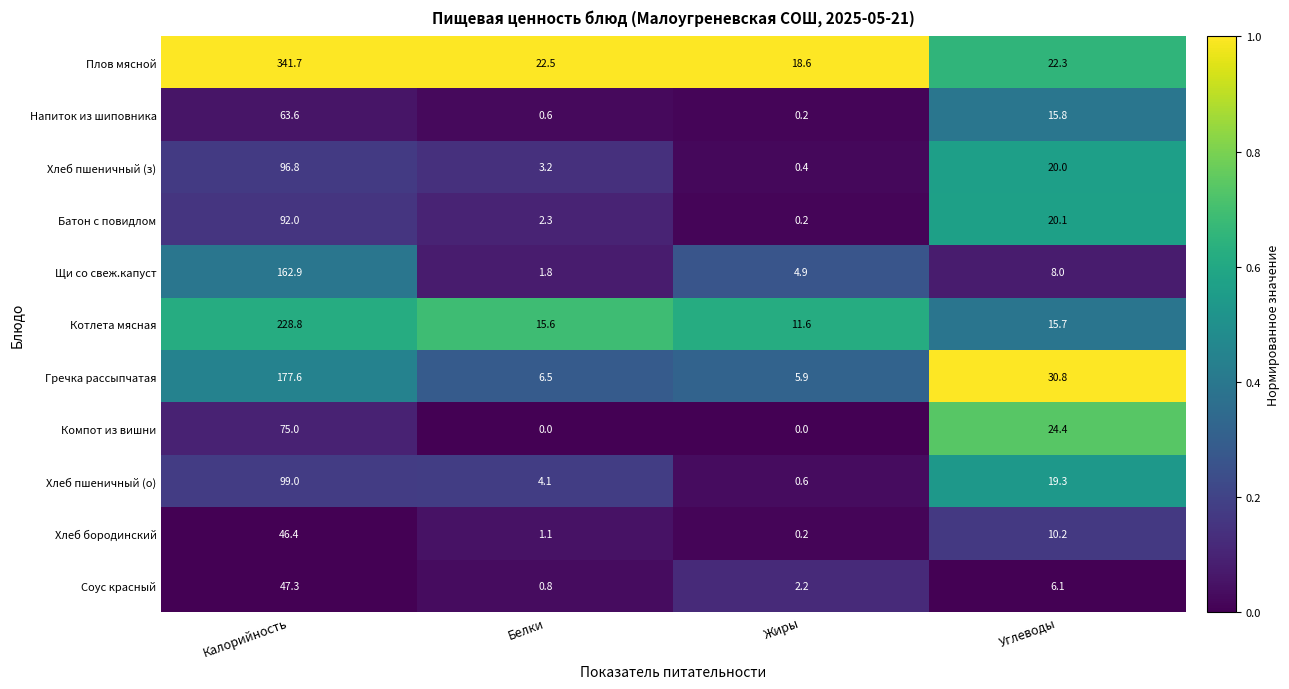

At which label is Батон с повидлом closest to 46?

Углеводы